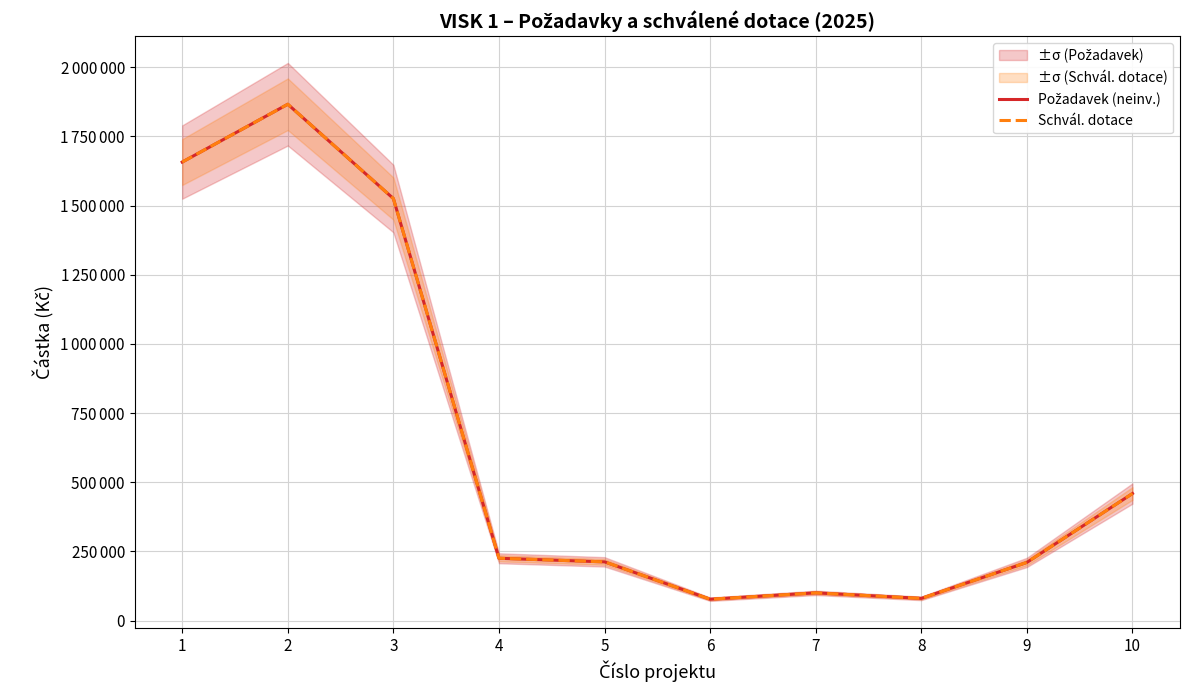

At which category does the chart reach its minimum across all series?

6